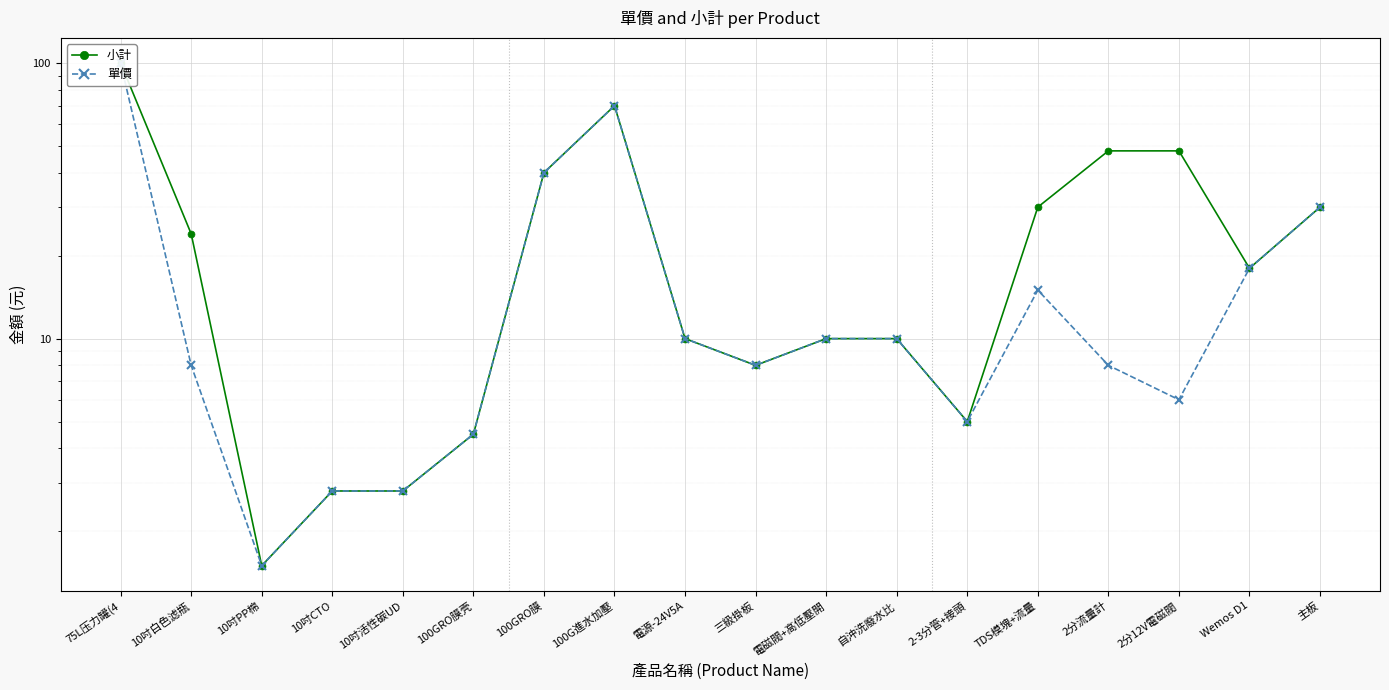

Which series has the widest spread of values?

小計